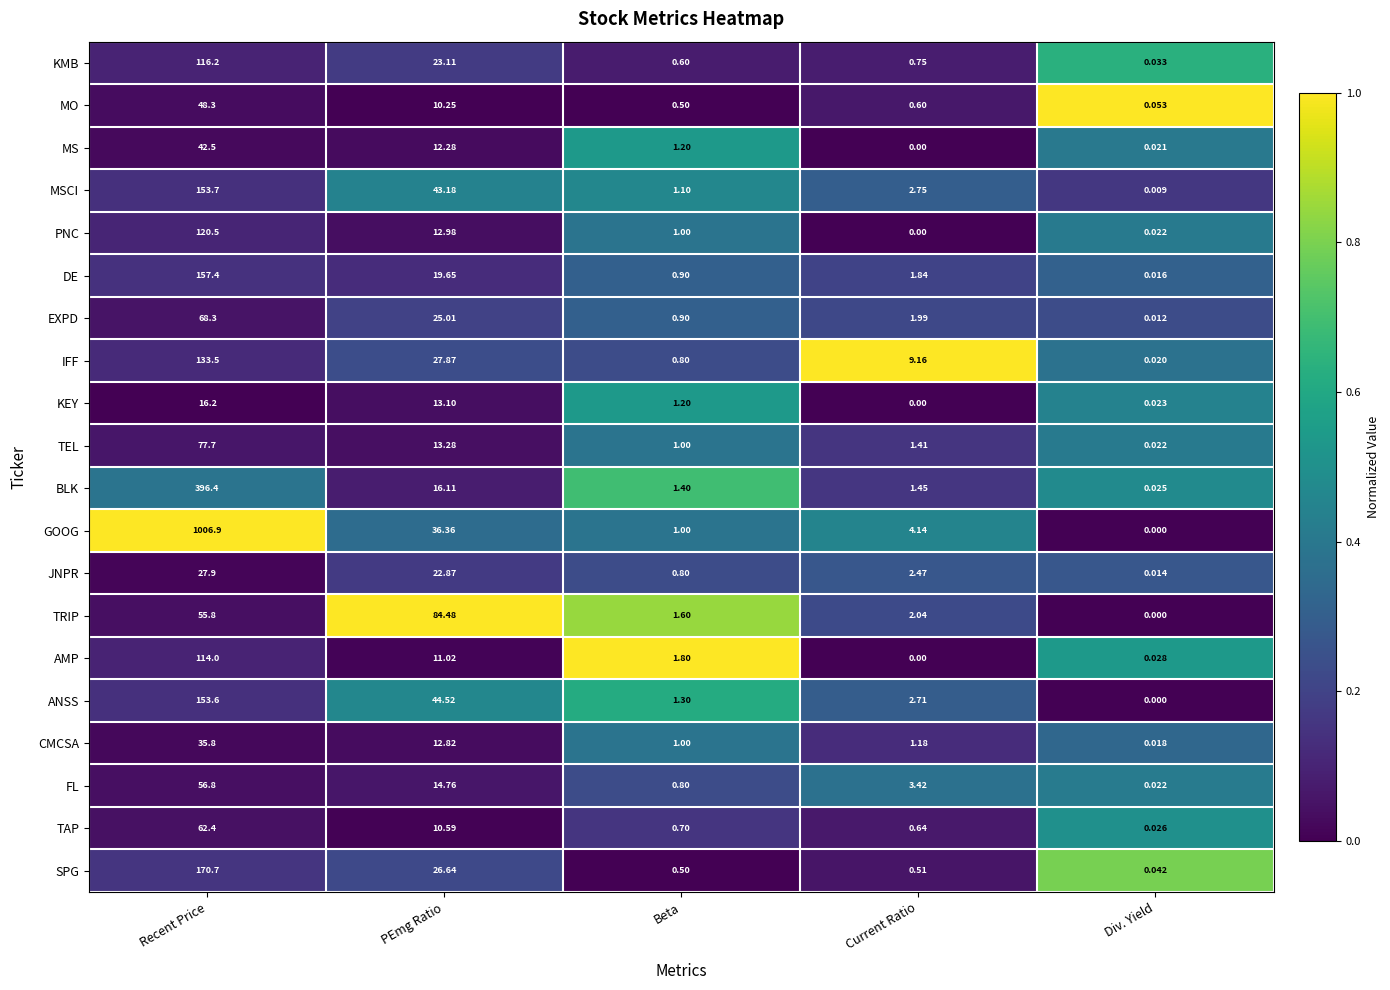

At which label does AMP reach its peak?

Recent Price